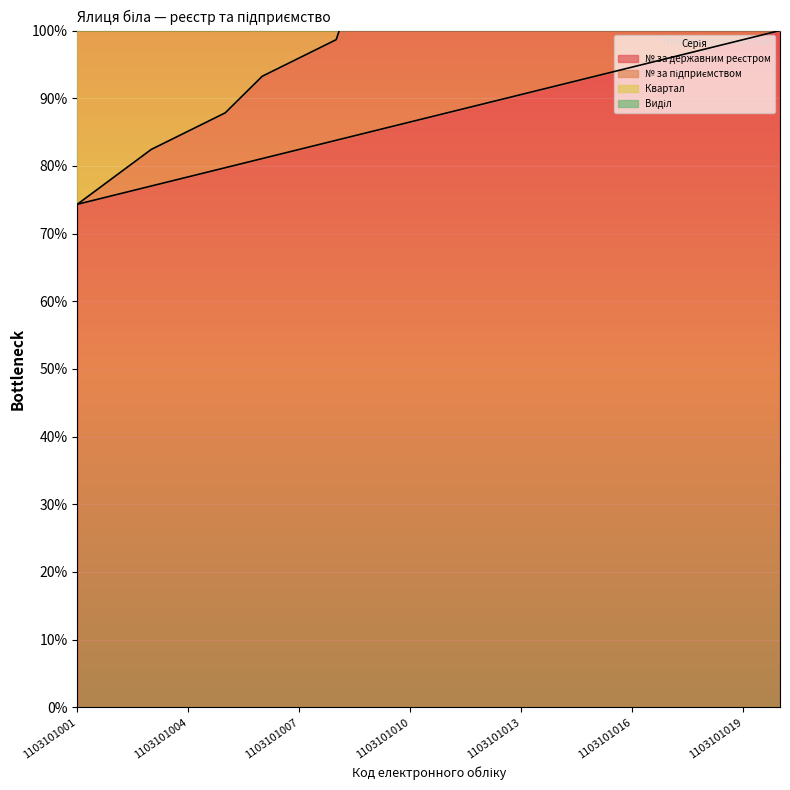

What is the difference between the № за підприємством values at 1103101011 and 1103101017?

17.6